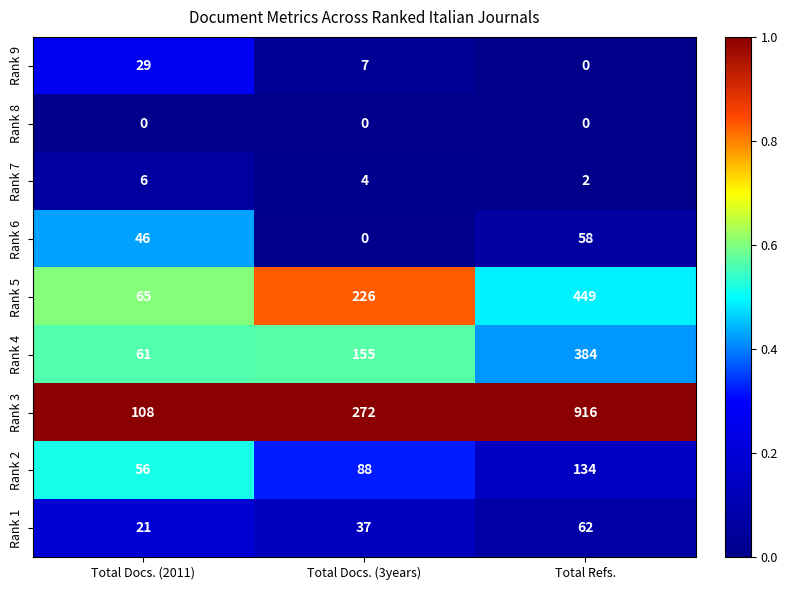

Reading right to left, list all the values displayed in this chart.

Rank 9: 0	7	29
Rank 8: 0	0	0
Rank 7: 2	4	6
Rank 6: 58	0	46
Rank 5: 449	226	65
Rank 4: 384	155	61
Rank 3: 916	272	108
Rank 2: 134	88	56
Rank 1: 62	37	21